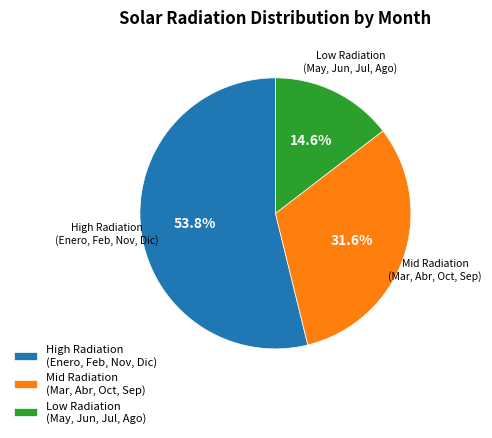

Count the number of slices in the pie.

3